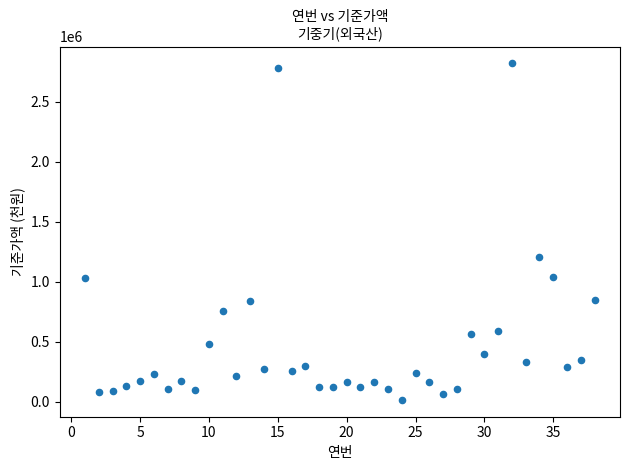

What is the range of X values (max minus min)?

37